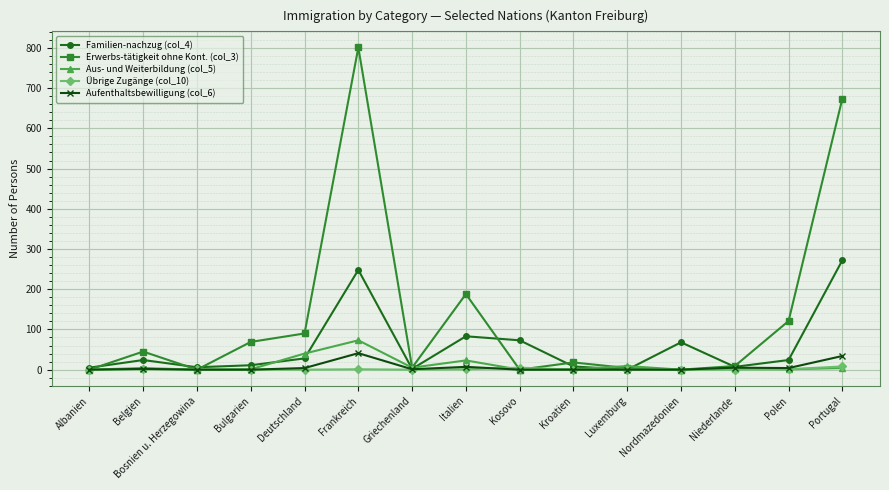

What is the difference between the maximum and minimum values in the Aufenthaltsbewilligung (col_6) series?

41